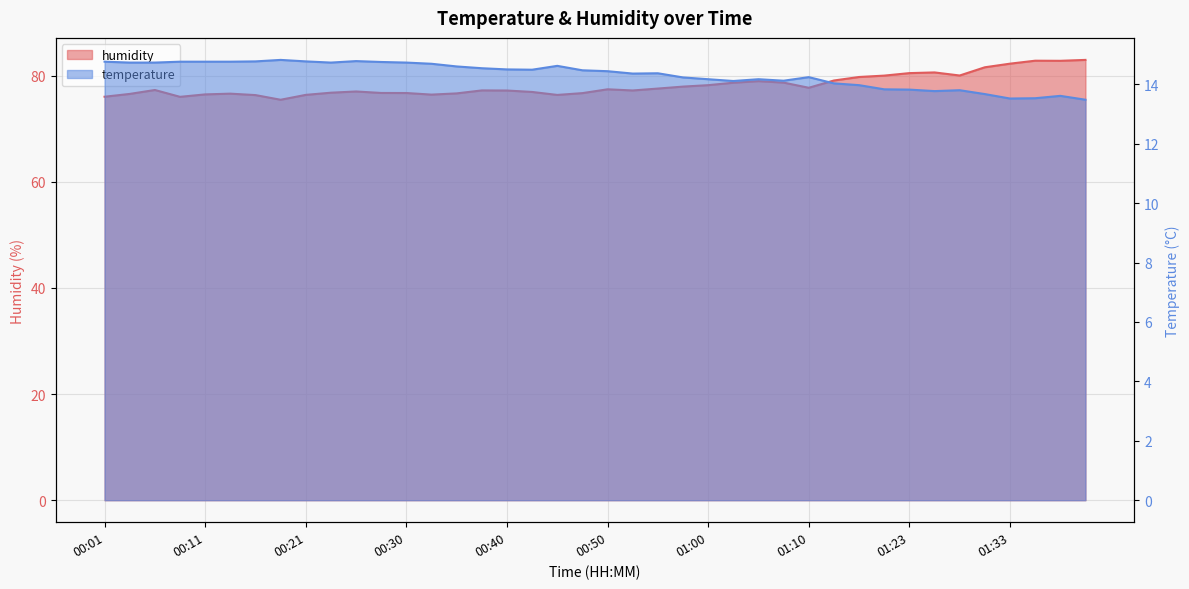

At 00:23, list the series in order from largest to smallest.

humidity, temperature